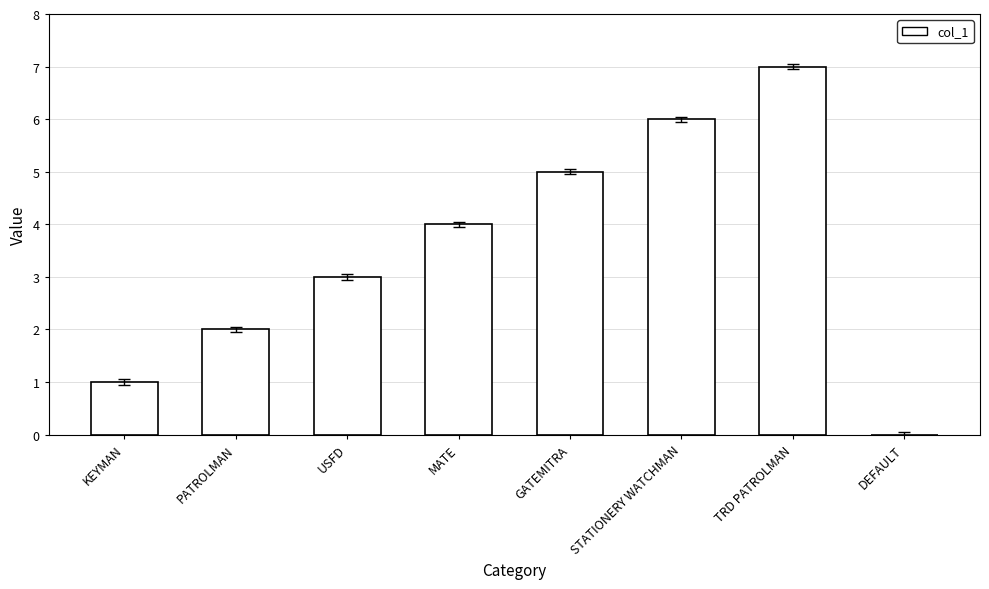

Is it true that the value at TRD PATROLMAN is 7?

True